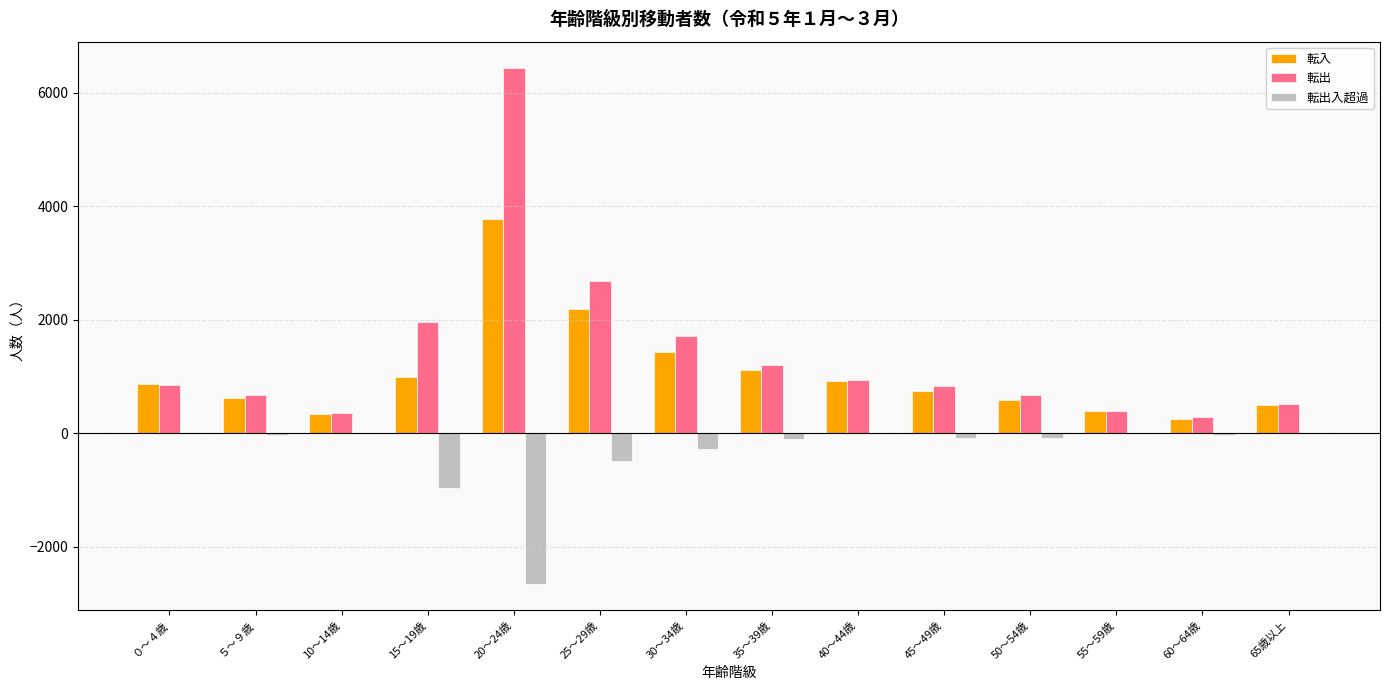

What is the sum of all 転入 values?

14707.0